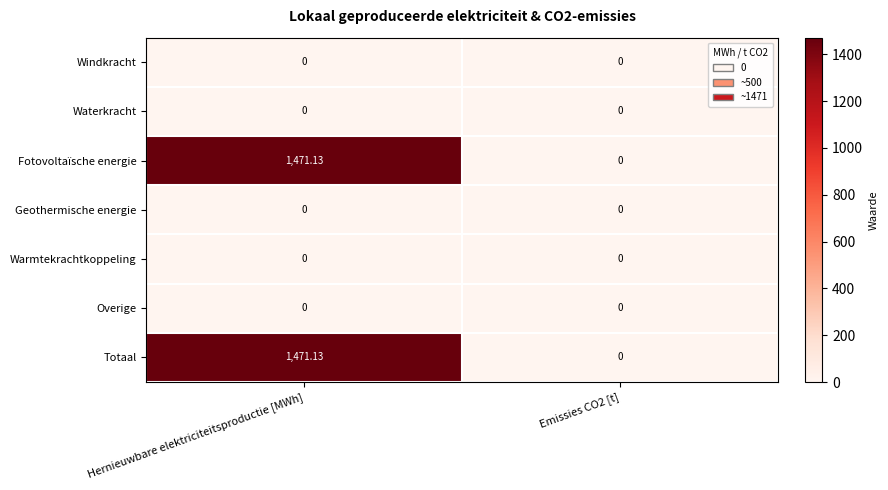

At which category is the sum across all series the highest?

Hernieuwbare elektriciteitsproductie [MWh]